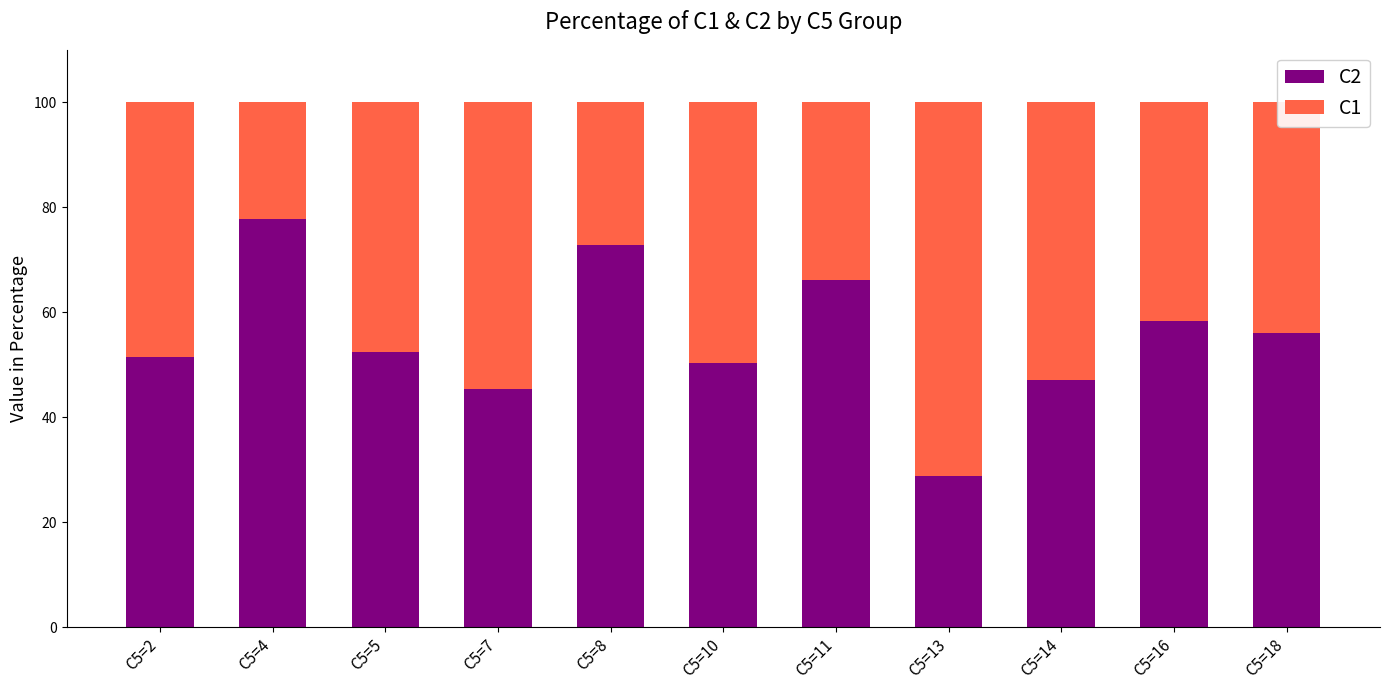

What is the value of the C2 bar at the 9th from the left?

47.1